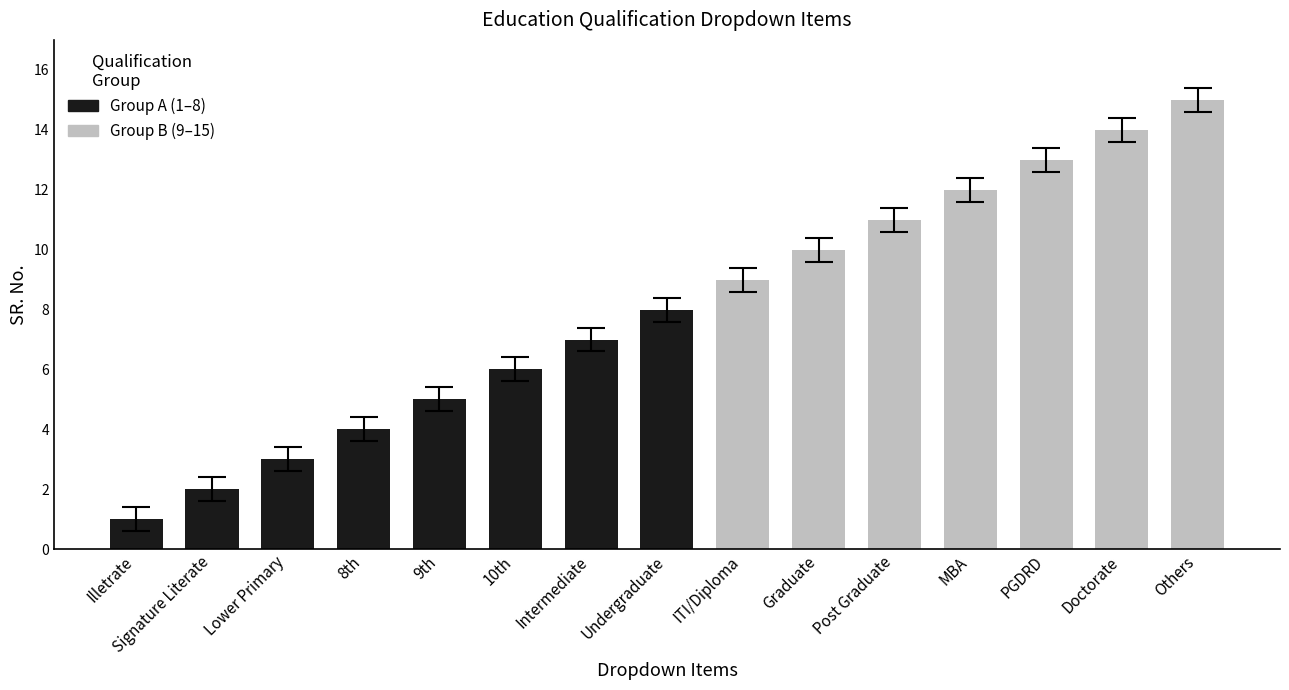

What is the value of the 3rd bar from the left?

3